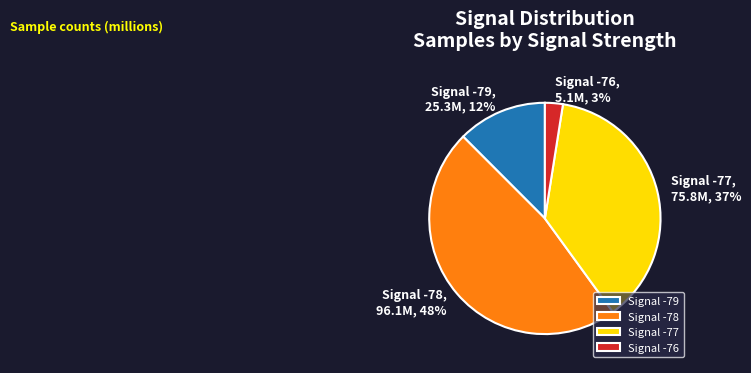

Count the number of slices in the pie.

4